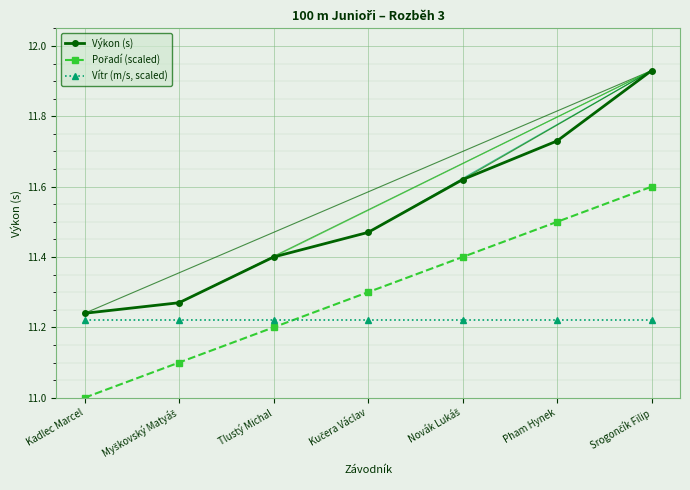

What is the label of the 3rd point from the left?

Tlustý Michal